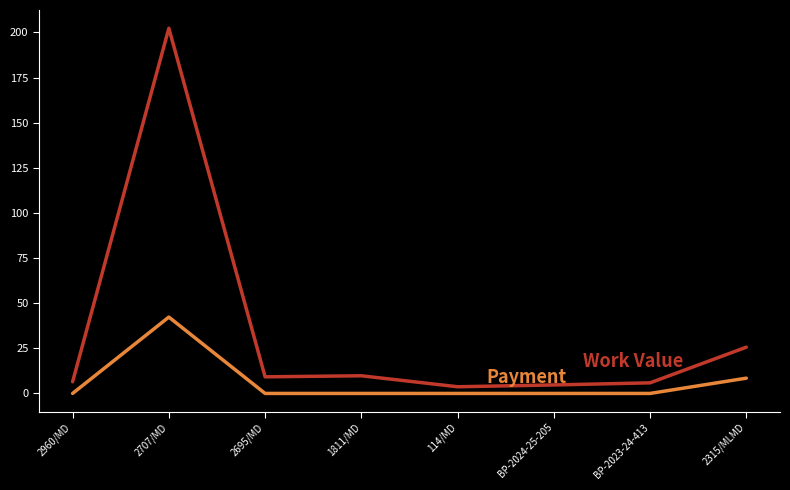

What is the greatest value displayed?

202.3